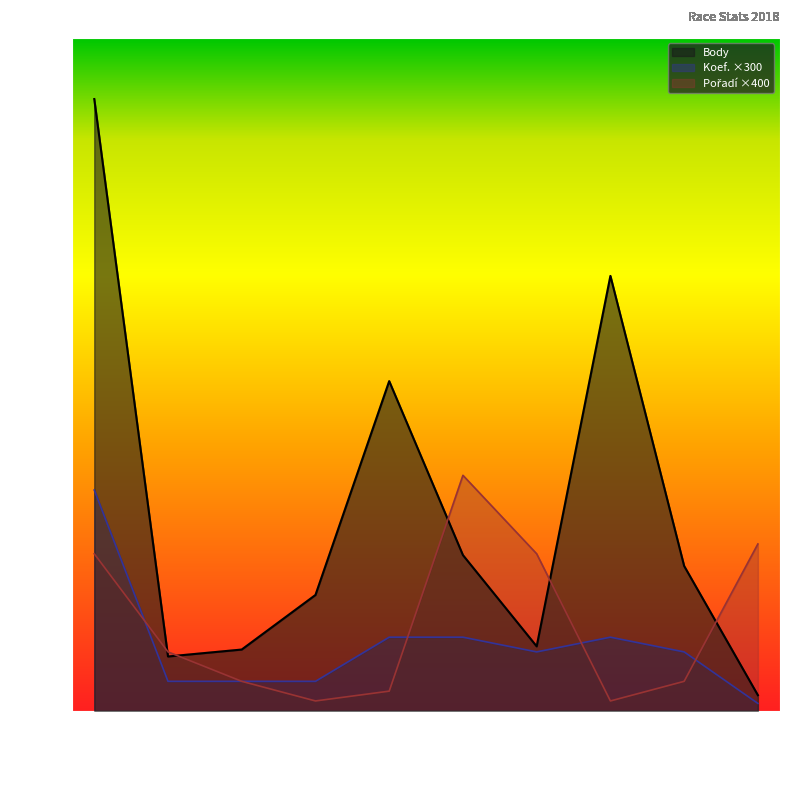

At which label does Pořadí first exceed 2400?

2018-10-20